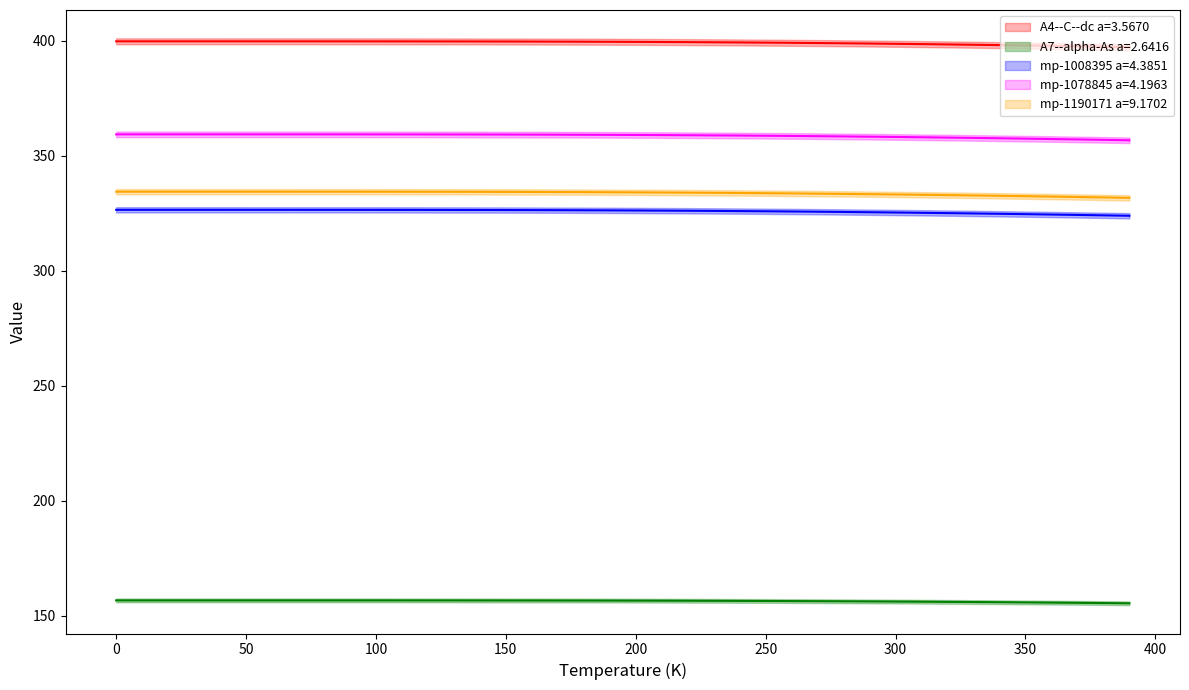

What is the average value of the A7--alpha-As a=2.6416 series?

156.4